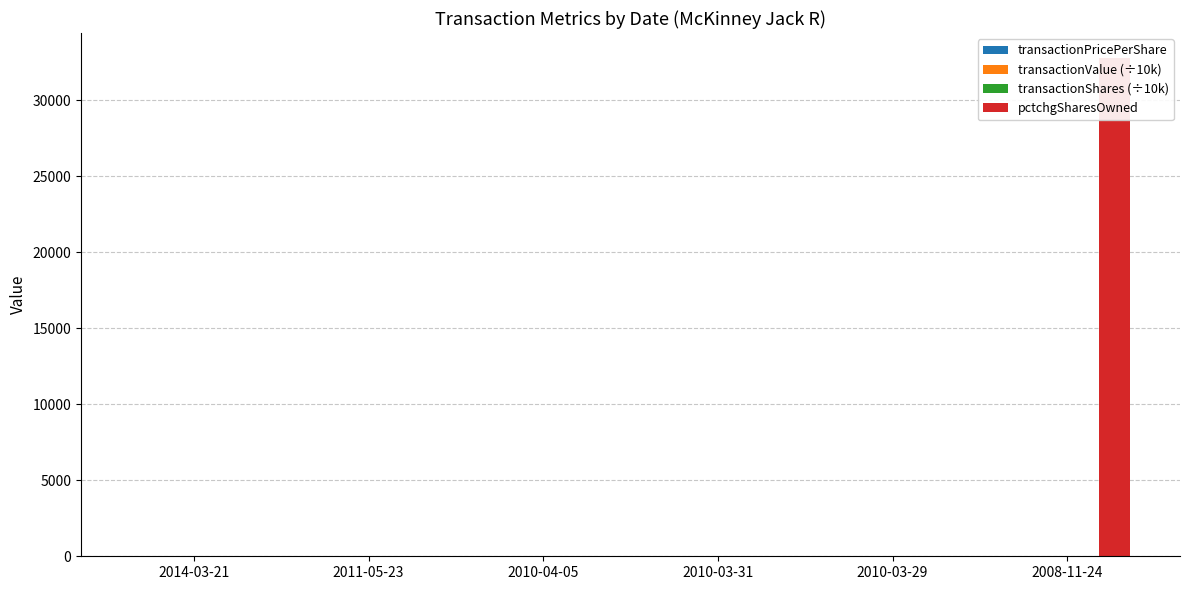

True or false: transactionPricePerShare has a value of 3.8 at 2010-04-05.

True